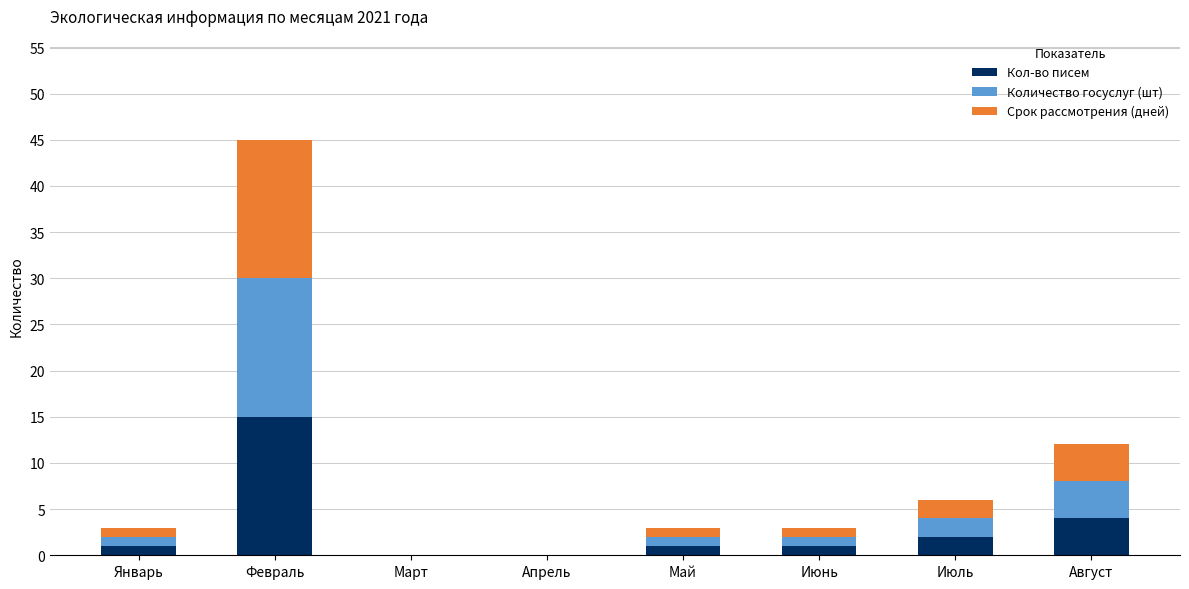

What is the total value across all series at Август?

12